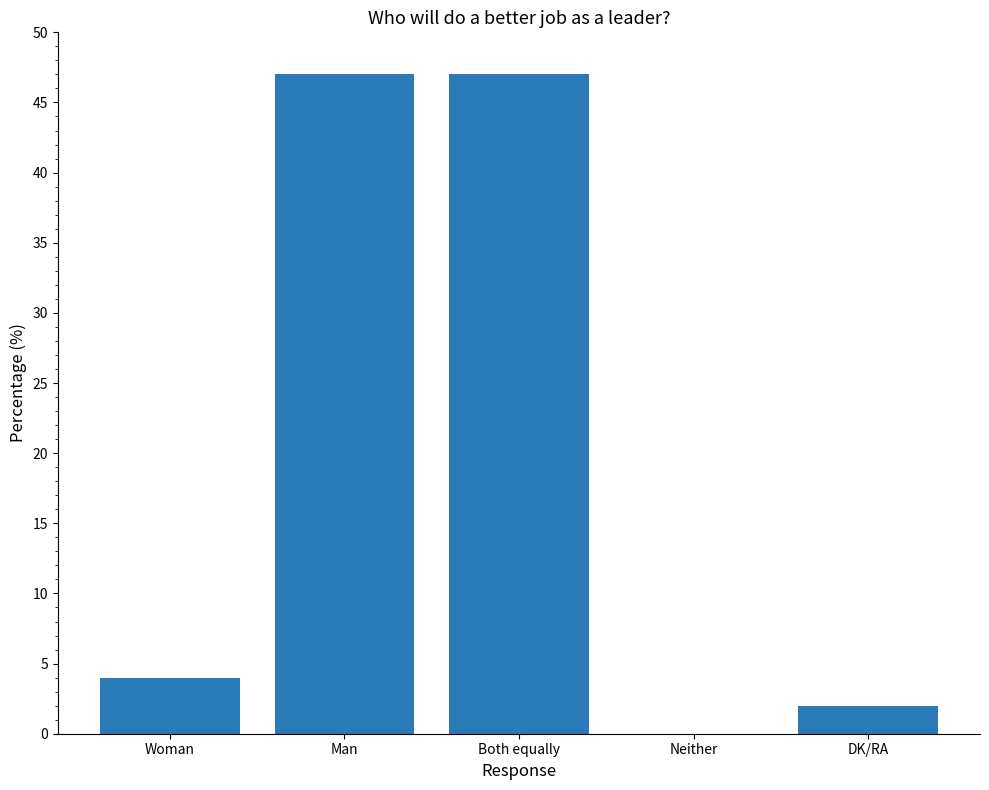

How many positive values are there?

4